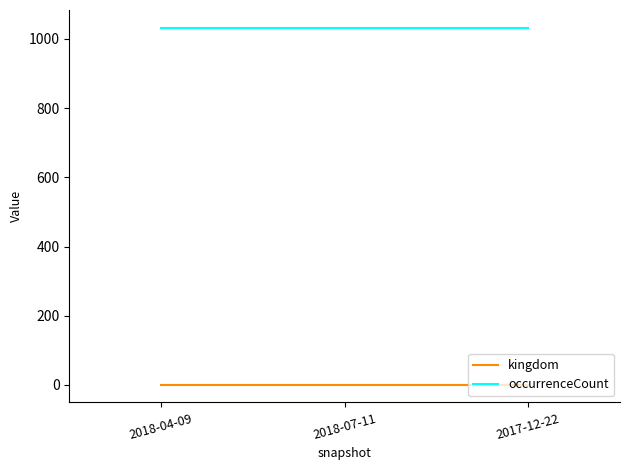

List the series in order of their peak value, lowest first.

kingdom, occurrenceCount